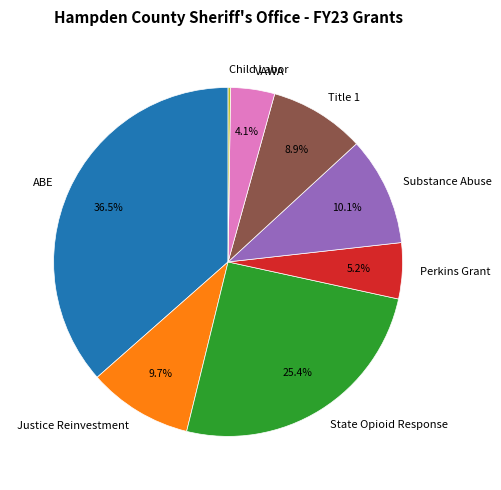

Combined, do State Opioid Response and ABE account for over 50%?

Yes